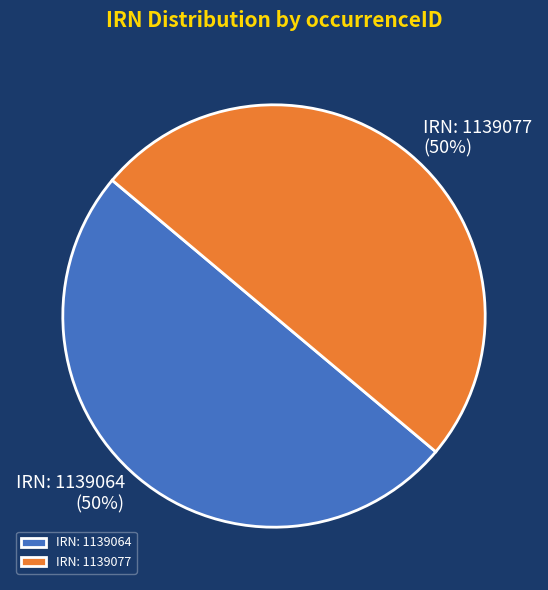

What percentage is the IRN: 1139064 slice, to the nearest percent?

50%